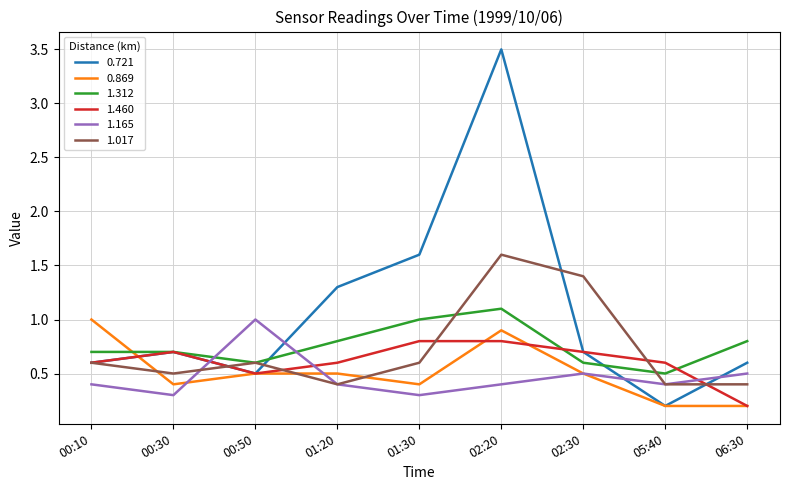

Is the value of 1.460 at 06:30 greater than the value of 0.869 at 01:20?

No